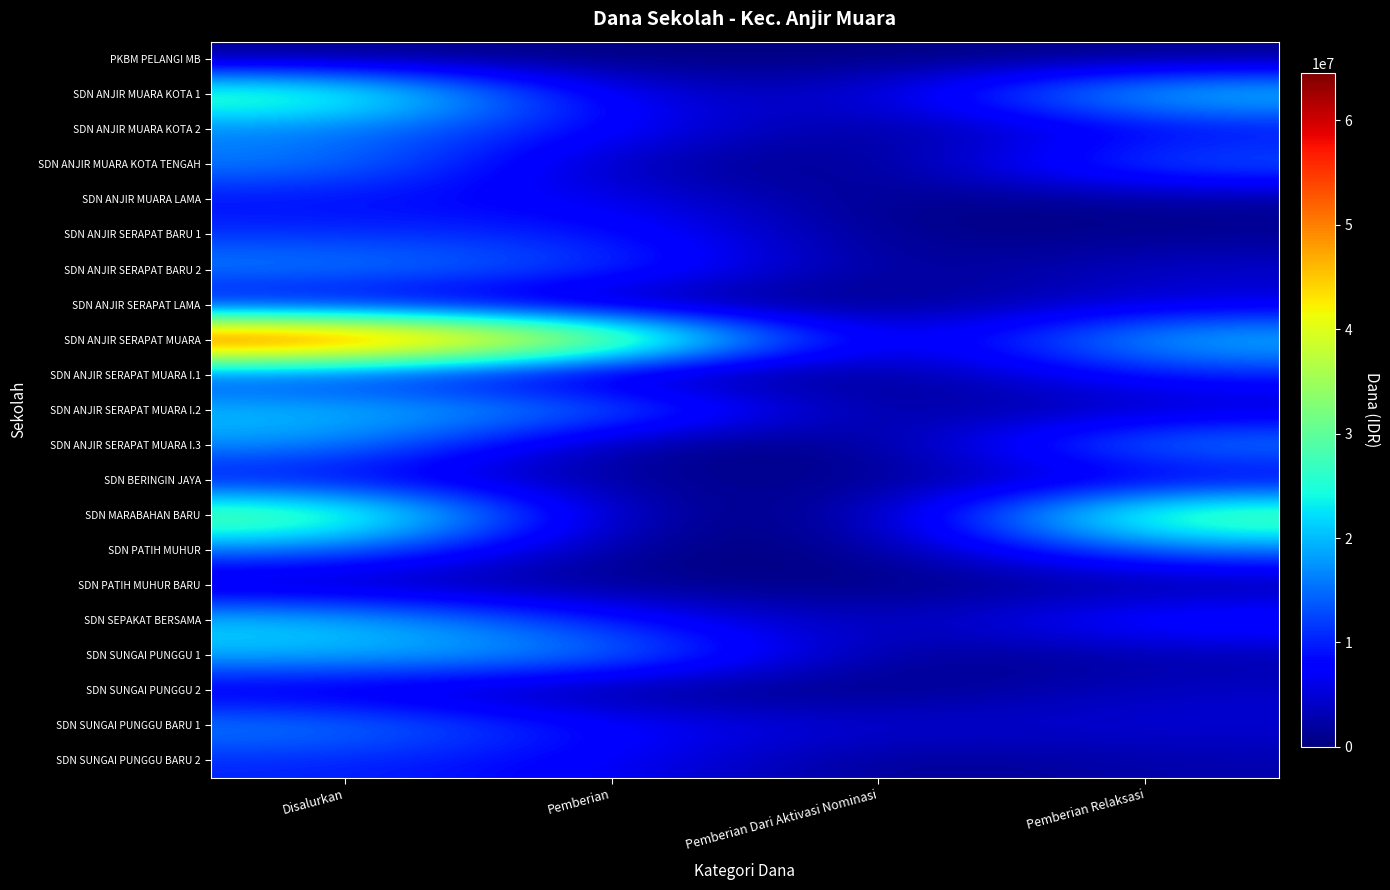

How many distinct data groups are displayed?

21